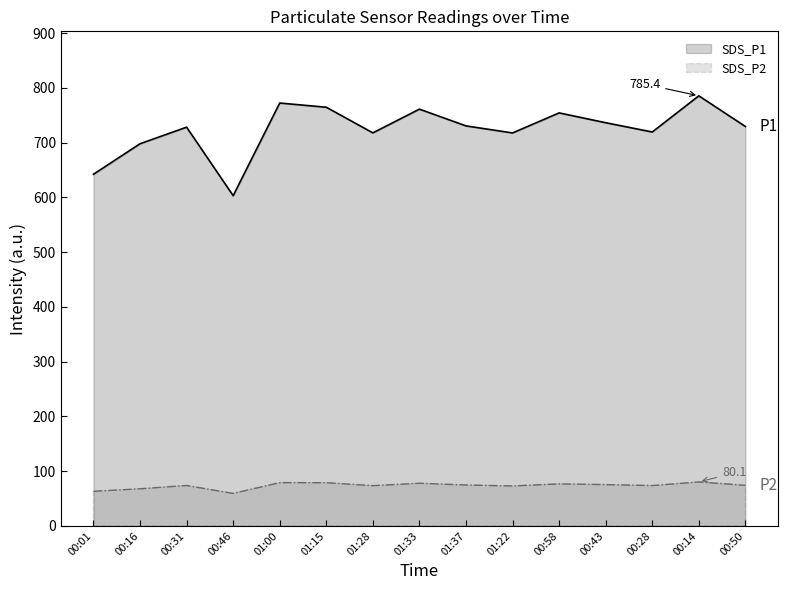

What is the difference between the maximum and minimum values in the SDS_P1 series?

182.4